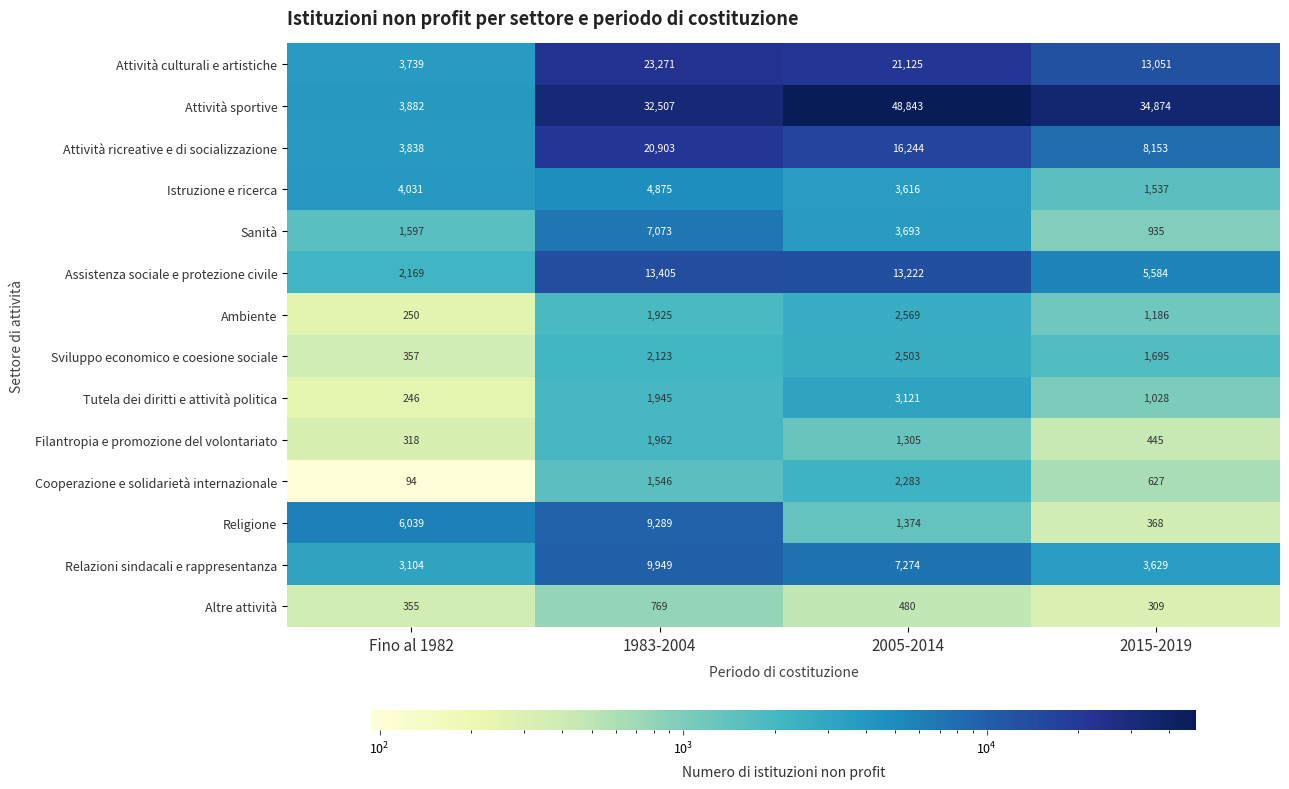

What value does the Sanità series have at 1983-2004?

7073